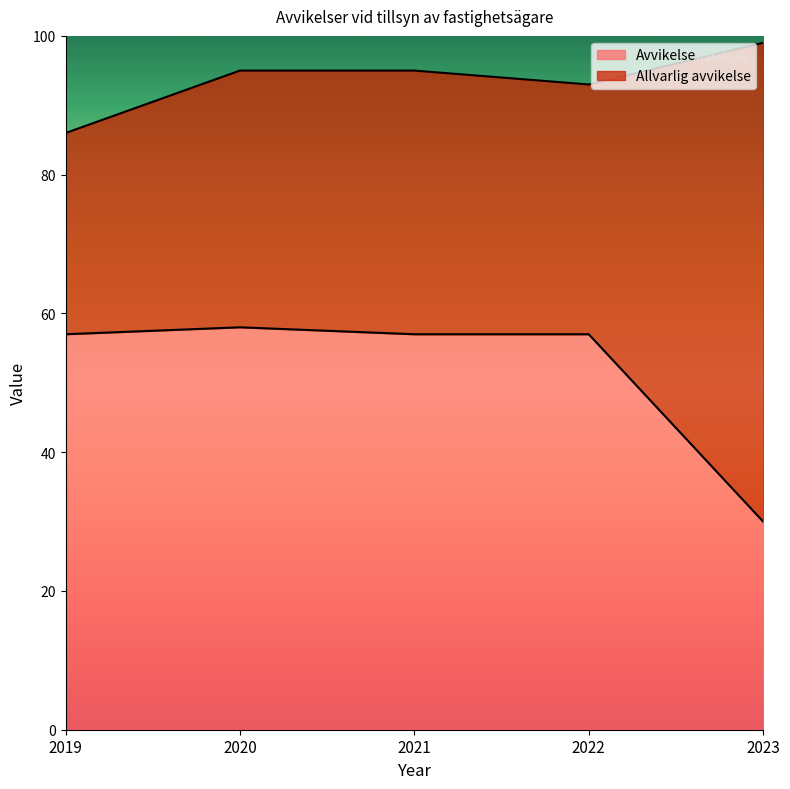

At which label does the data first exceed 57?

2020